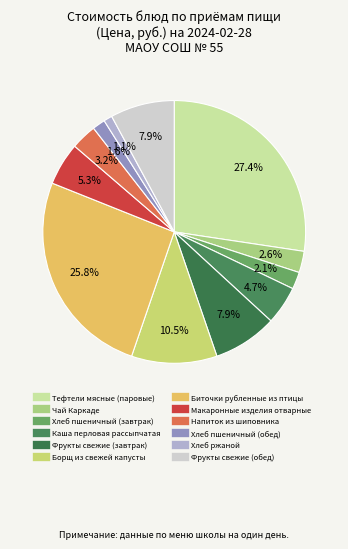

What percentage do Макаронные изделия отварные and Каша перловая рассыпчатая together represent?

10.0%